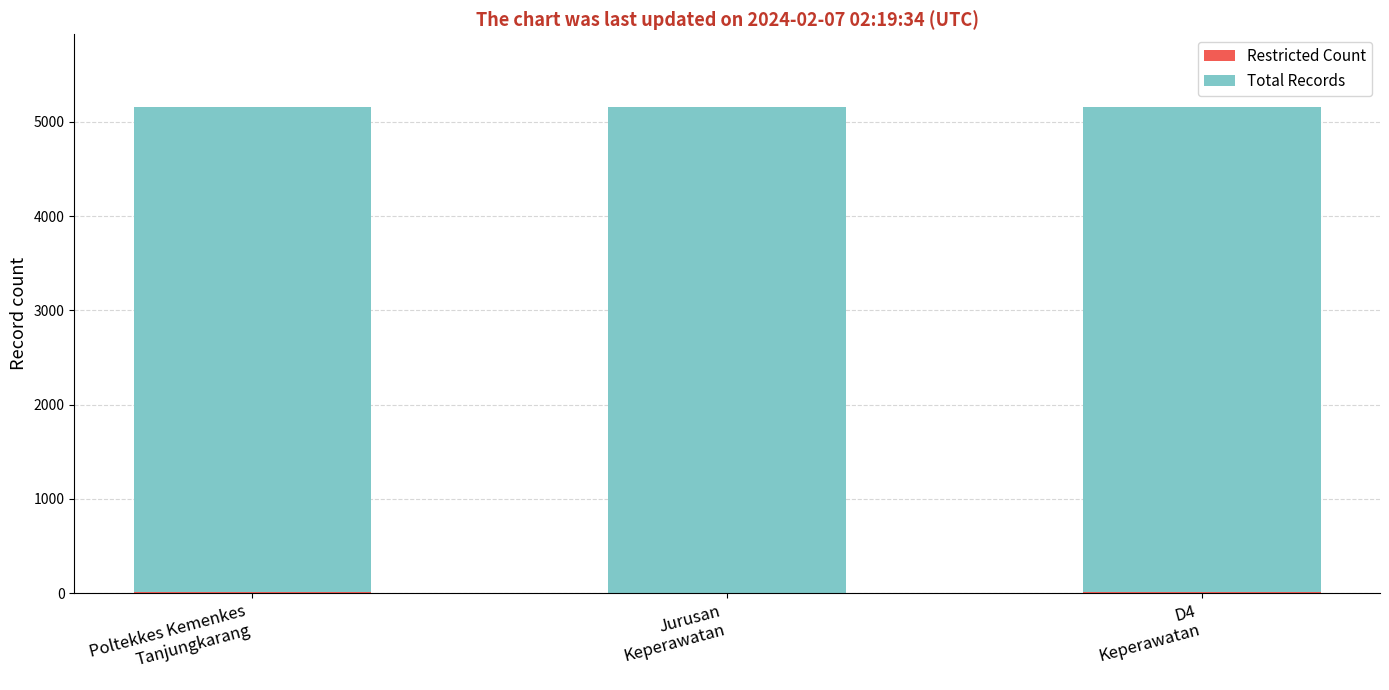

Between Poltekkes Kemenkes
Tanjungkarang and Jurusan
Keperawatan, which series saw the biggest shift?

Restricted Count